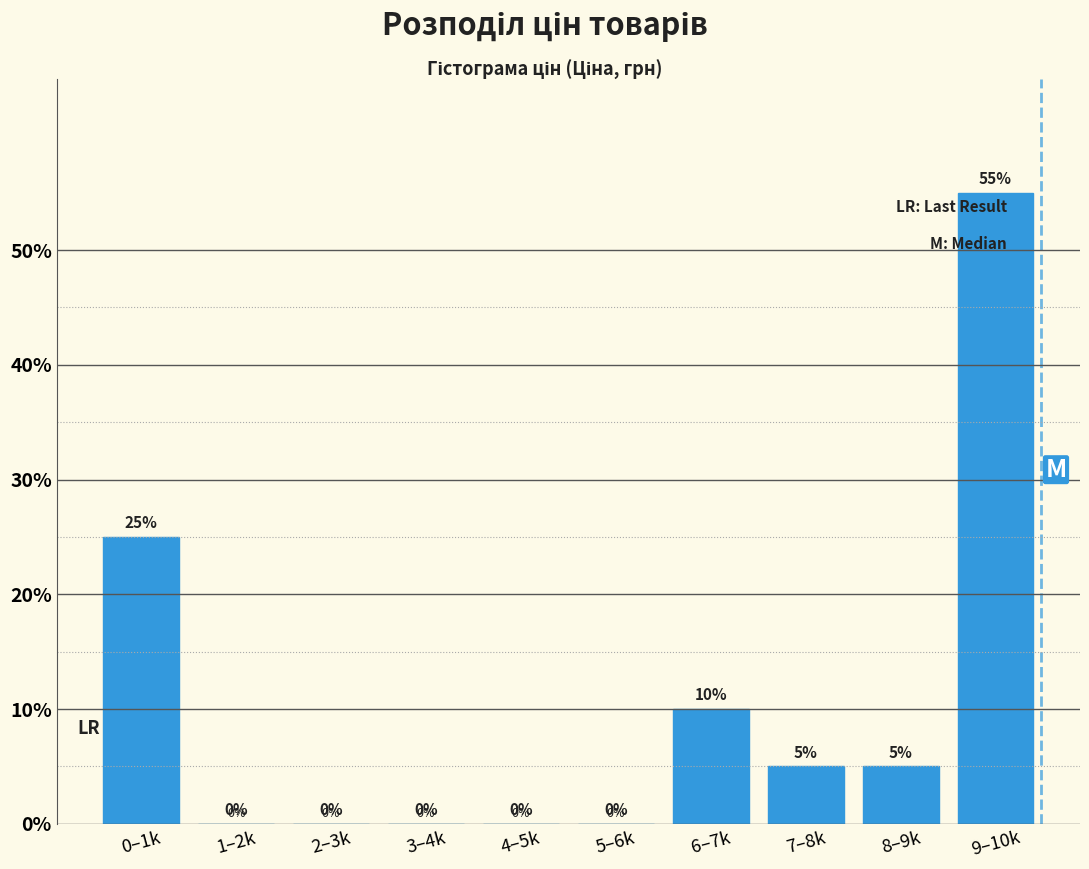

Reading left to right, transcribe all the data shown in this chart.

0–1k=25.0	1–2k=0.0	2–3k=0.0	3–4k=0.0	4–5k=0.0	5–6k=0.0	6–7k=10.0	7–8k=5.0	8–9k=5.0	9–10k=55.0